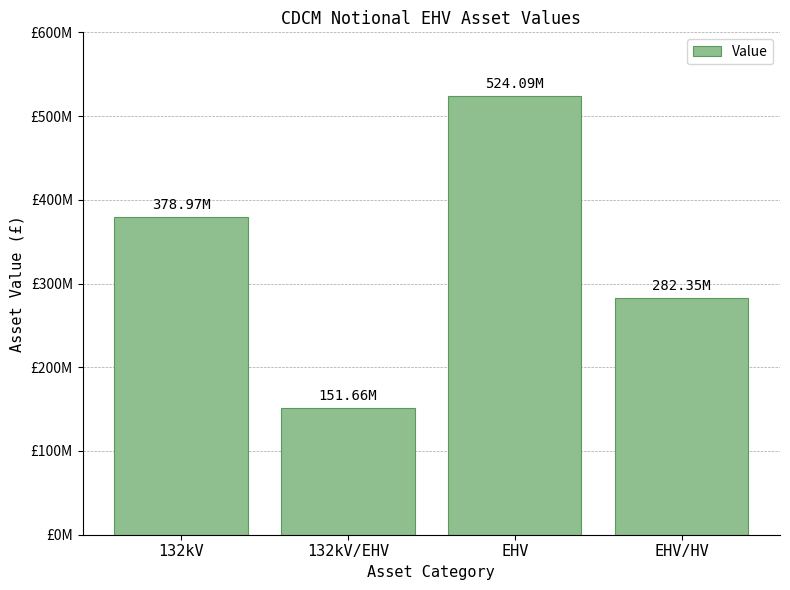

Rank the categories by value from lowest to highest.

132kV/EHV, EHV/HV, 132kV, EHV